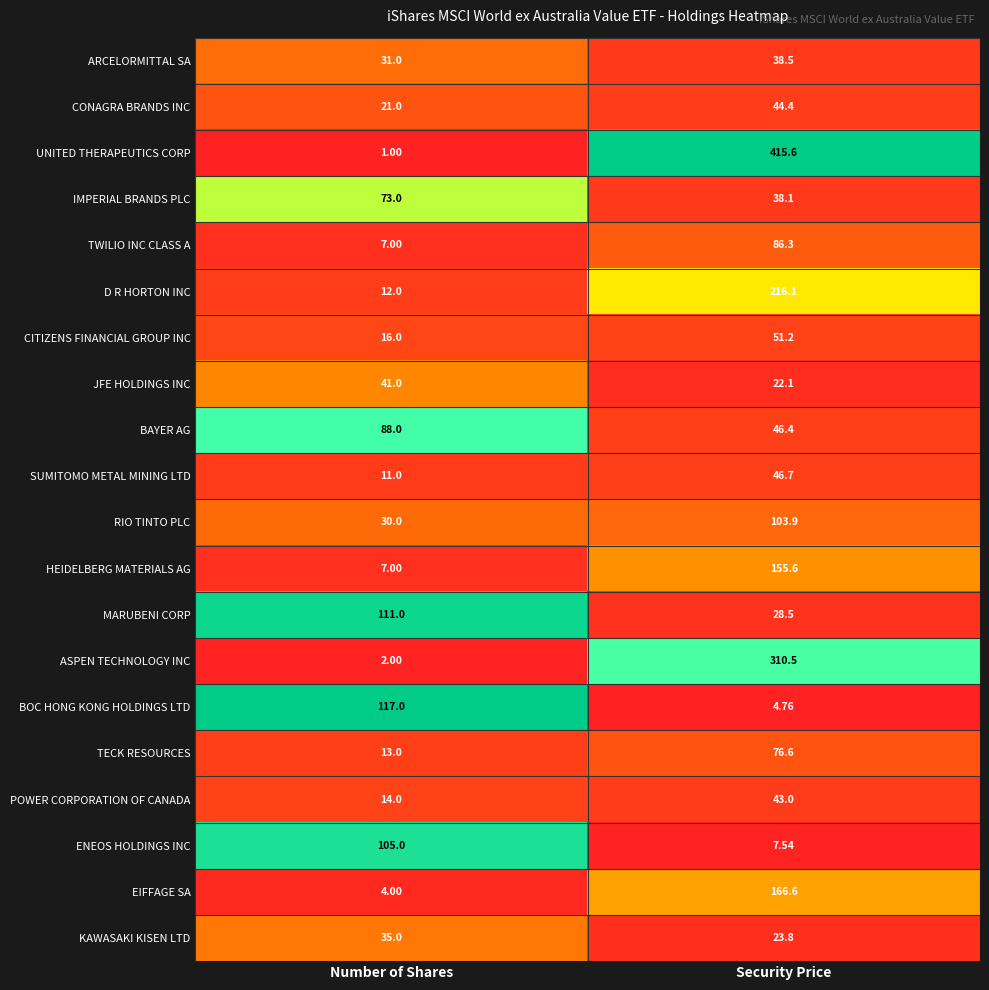

Which label corresponds to the largest value in the chart?

Security Price